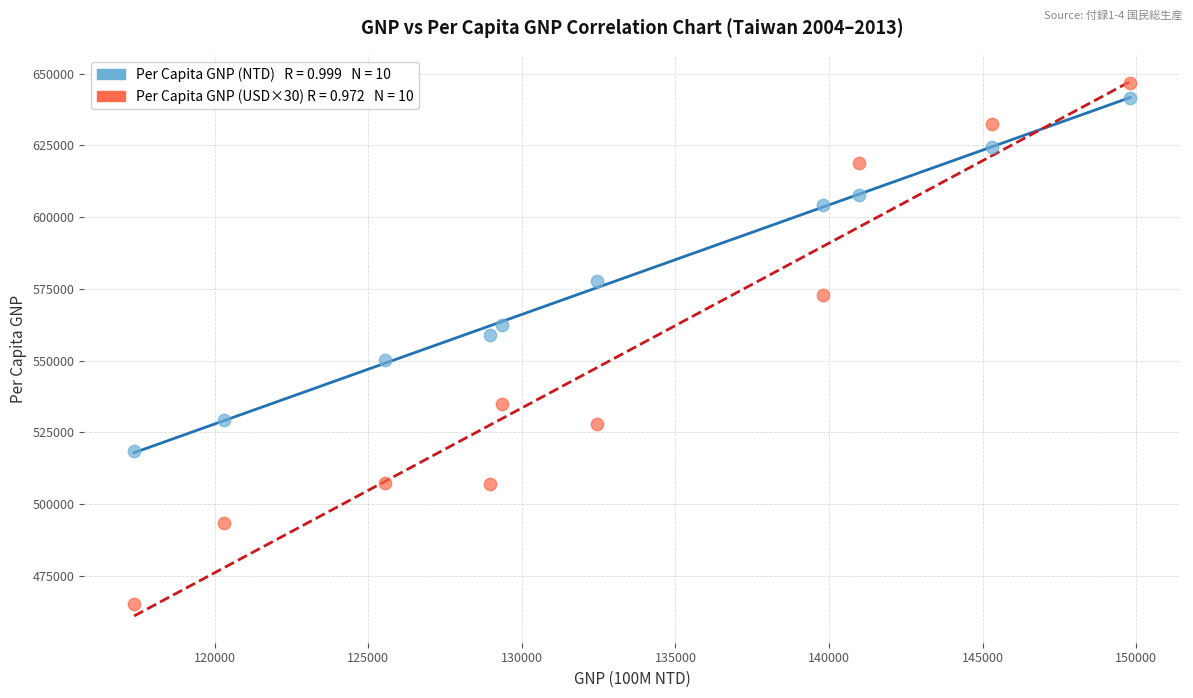

Across all data points, what is the range of Y values (max minus min)?

181650